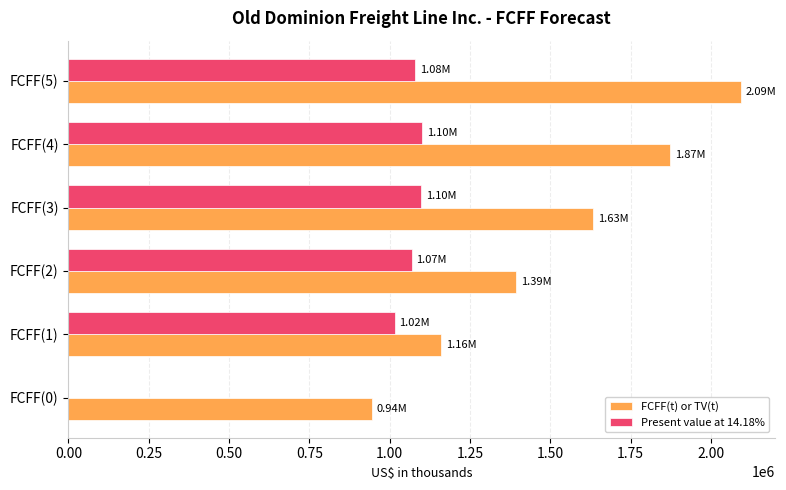

At which category is the sum across all series the highest?

FCFF(5)